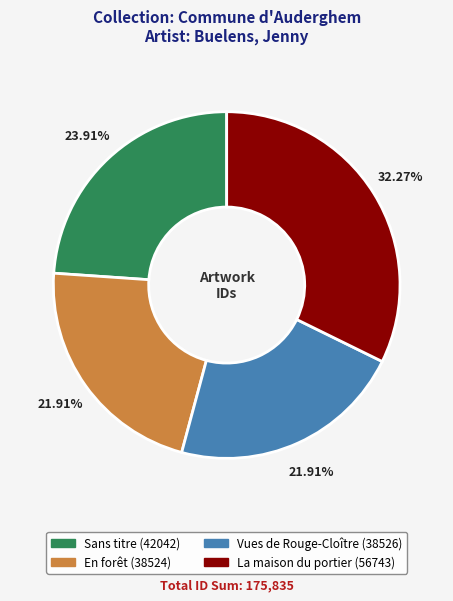

Approximately how many times larger is the value at En forêt compared to Vues de Rouge-Cloître?

1.0